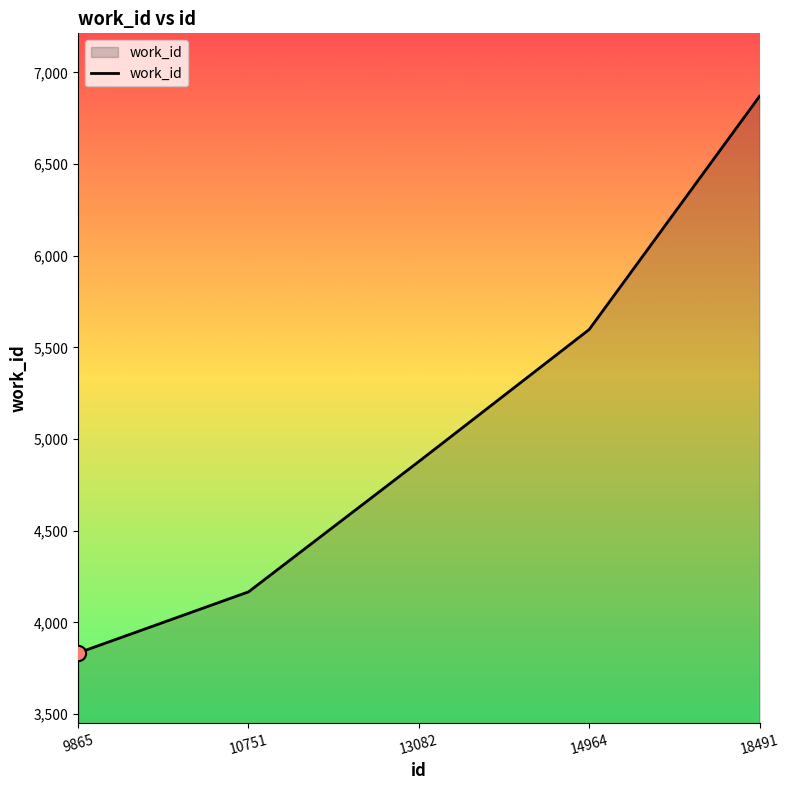

Which has a higher value, 18491 or 9865?

18491